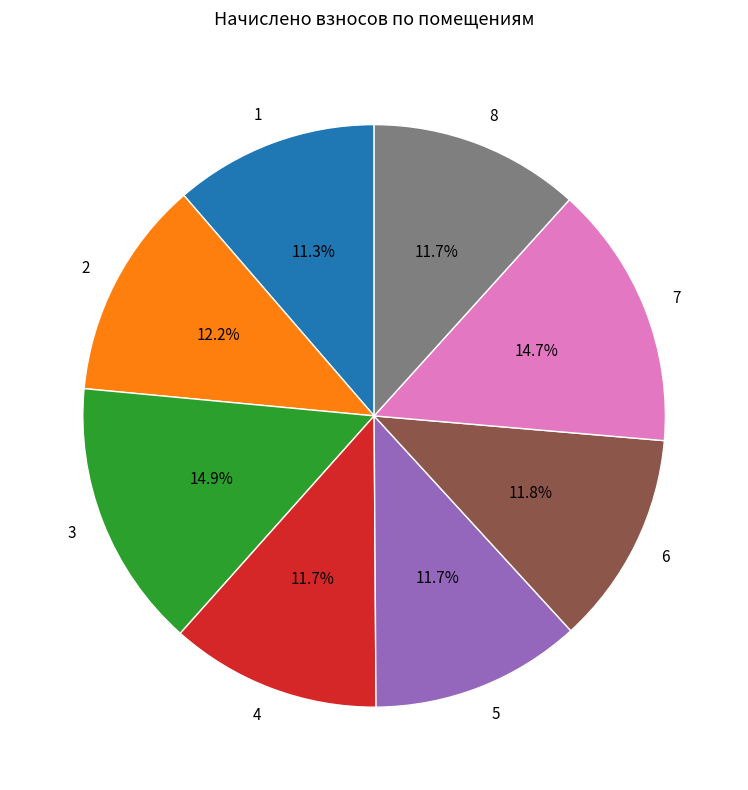

True or false: 4 accounts for 12% of the total.

True